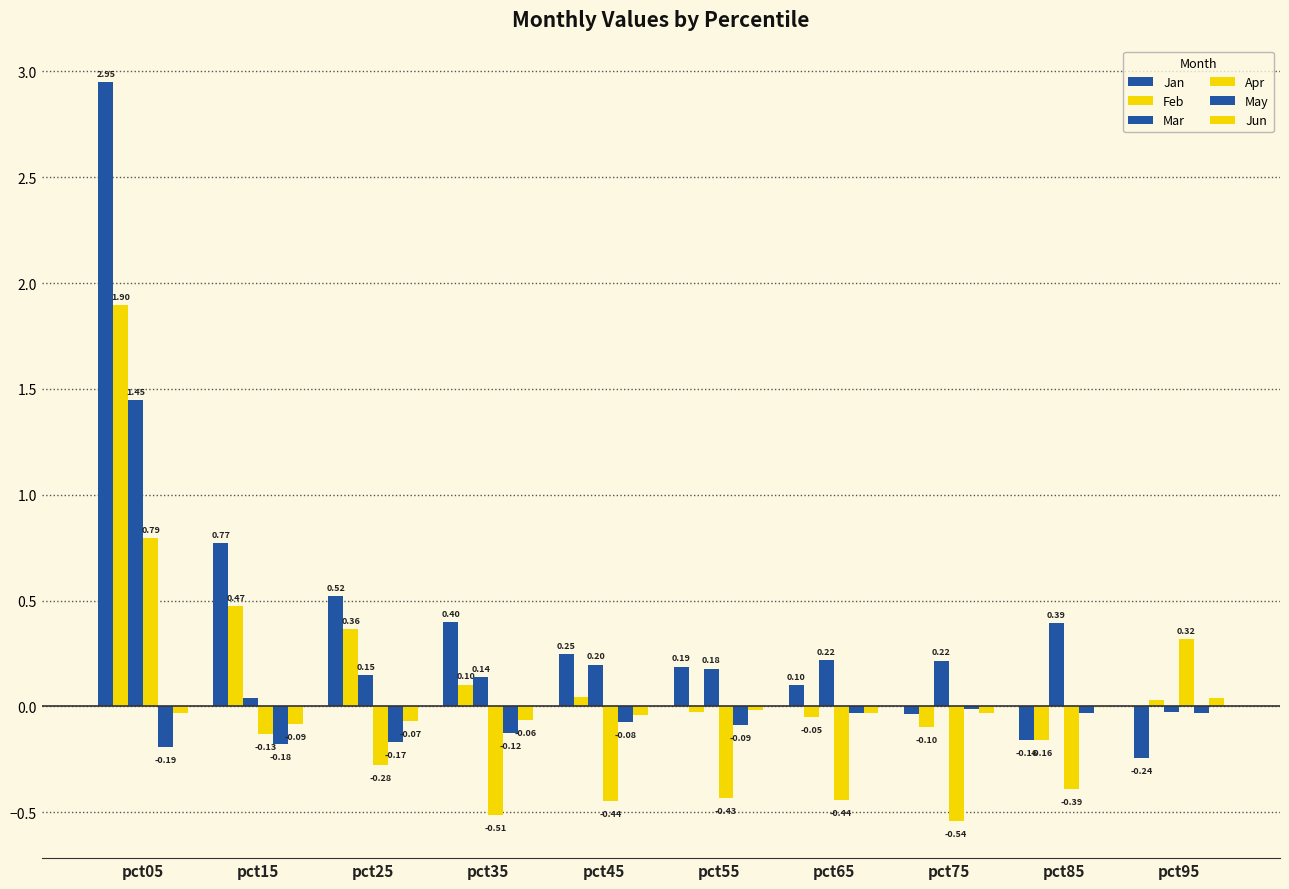

Does the chart contain stacked bars?

No